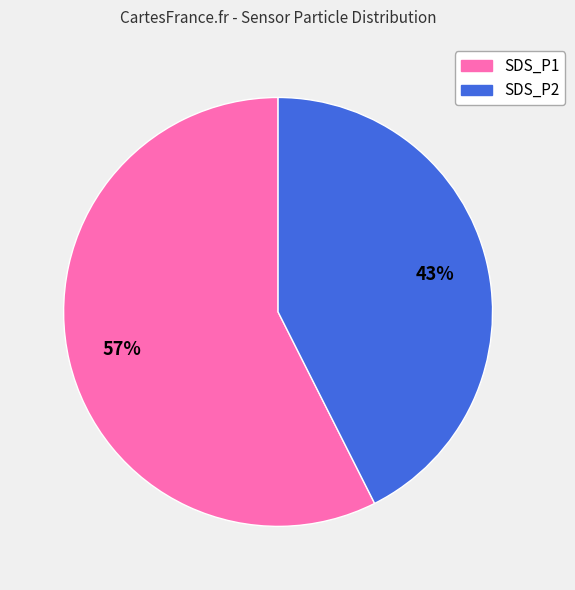

Is there any slice that represents more than half of the pie?

Yes